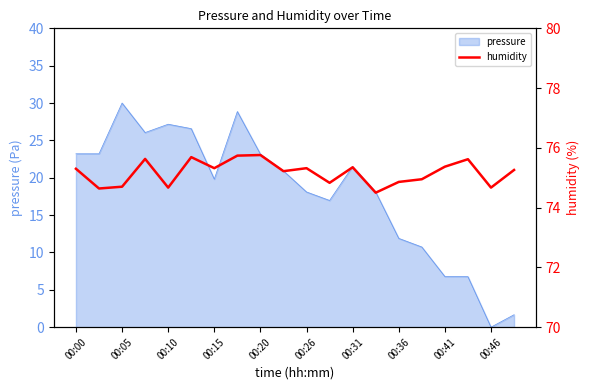

At which label does pressure reach its minimum?

00:46